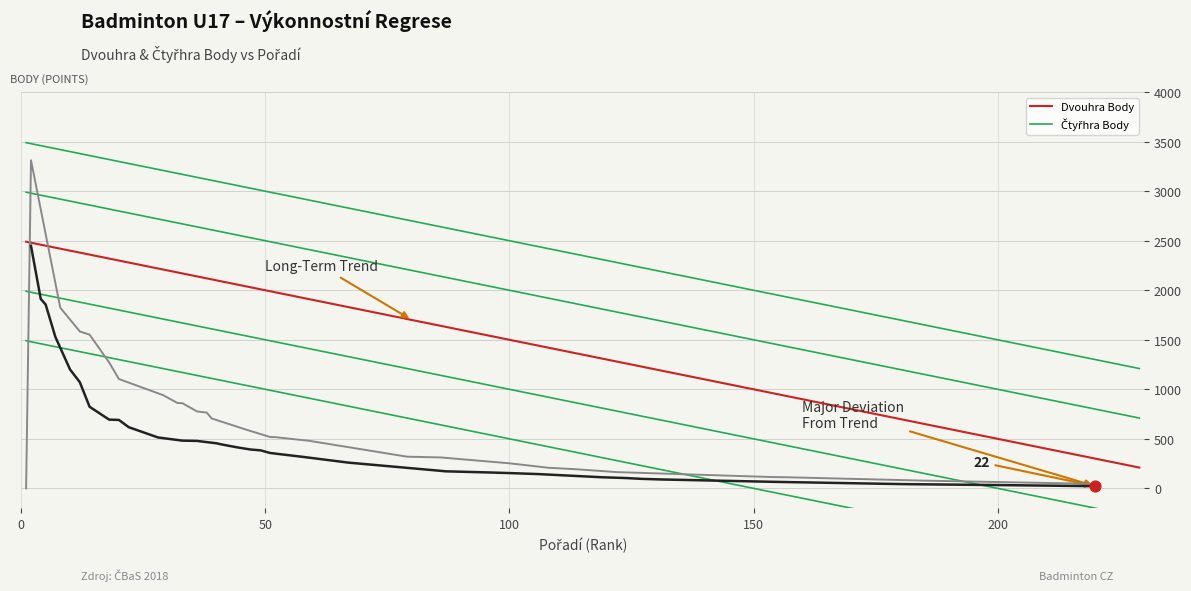

Which series reaches the maximum Y coordinate?

Čtyřhra (points)